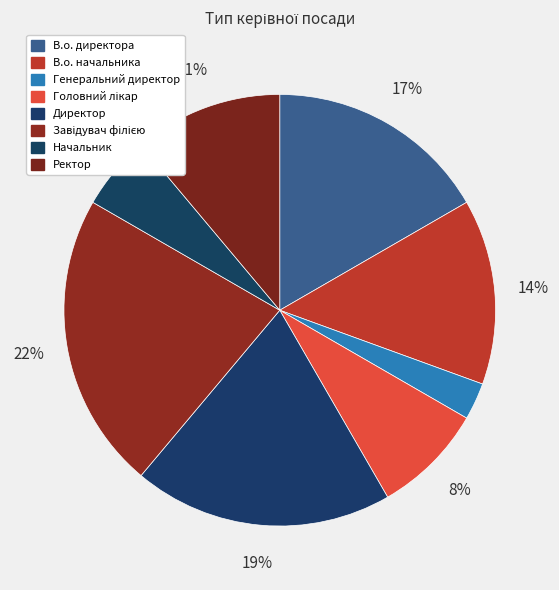

What is the ratio of the value at Ректор to the value at Директор?

0.6